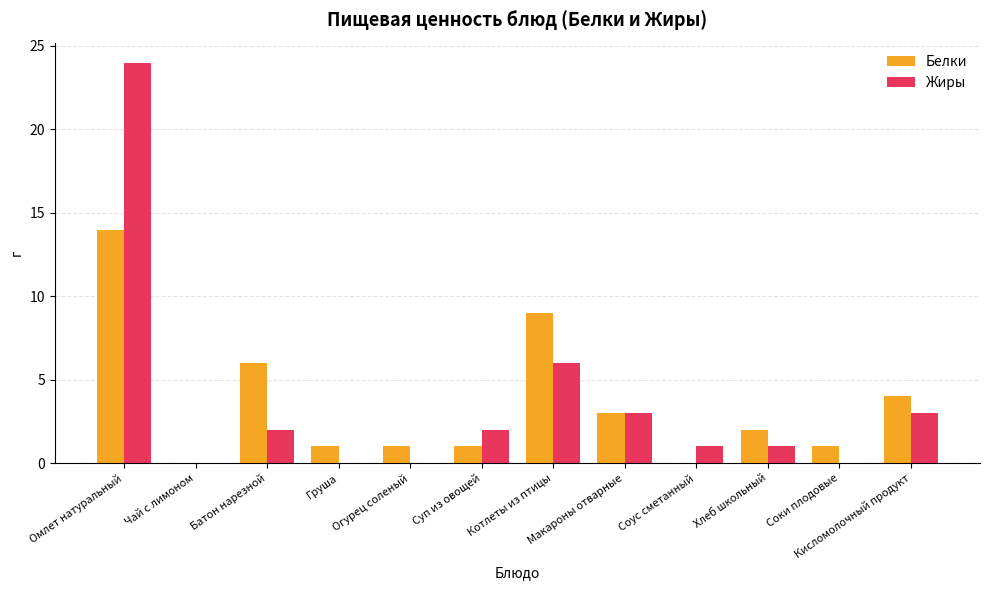

Between Омлет натуральный and Соки плодовые, which series saw the biggest shift?

Жиры